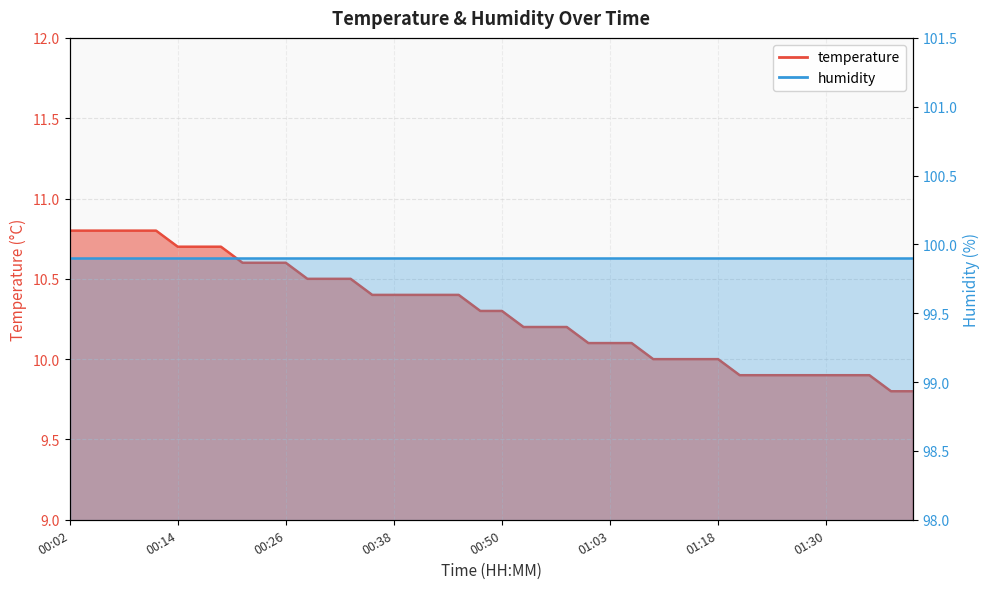

At which category does the chart reach its peak across all series?

00:02